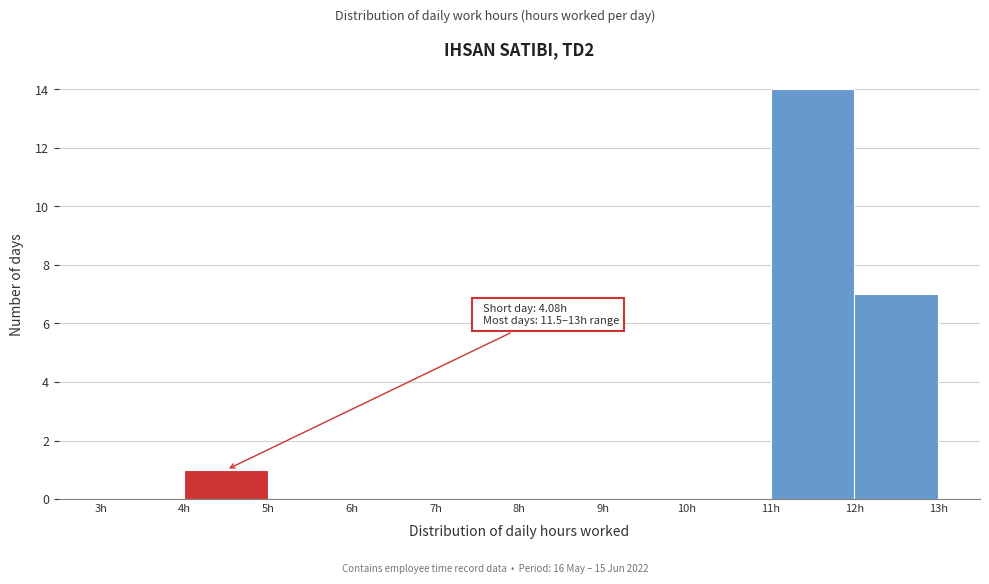

Over which range of the x-axis is the bar tallest?

11 to 12